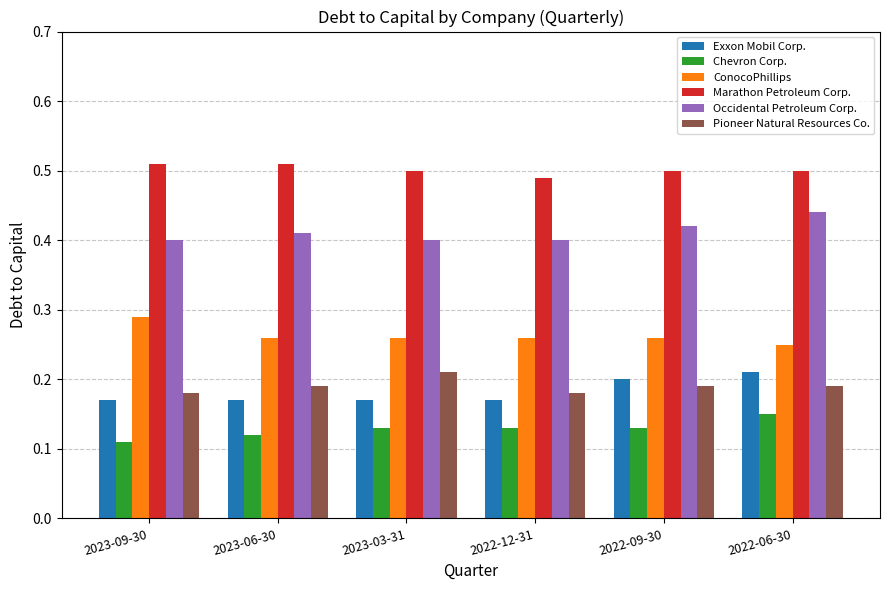

At which label does ConocoPhillips reach its minimum?

2022-06-30